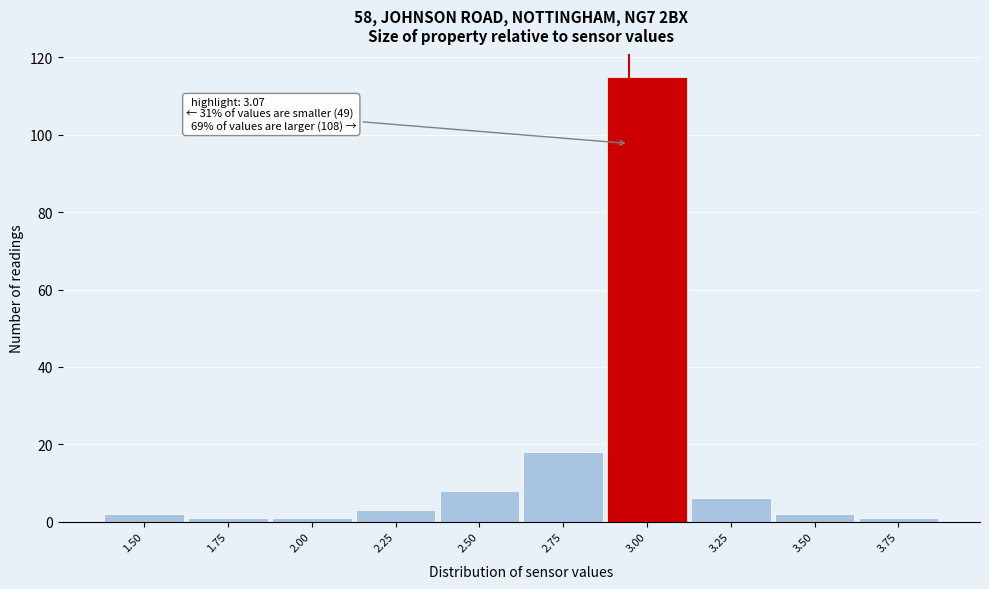

Reading left to right, what are all the values shown in this chart?

1.50=2	1.75=1	2.00=1	2.25=3	2.50=8	2.75=18	3.00=115	3.25=6	3.50=2	3.75=1